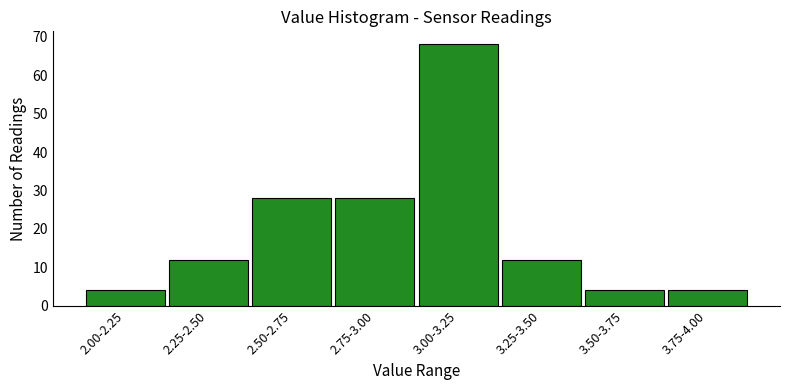

Reading right to left, extract all data points from this chart.

3.75-4.00=4	3.50-3.75=4	3.25-3.50=12	3.00-3.25=68	2.75-3.00=28	2.50-2.75=28	2.25-2.50=12	2.00-2.25=4